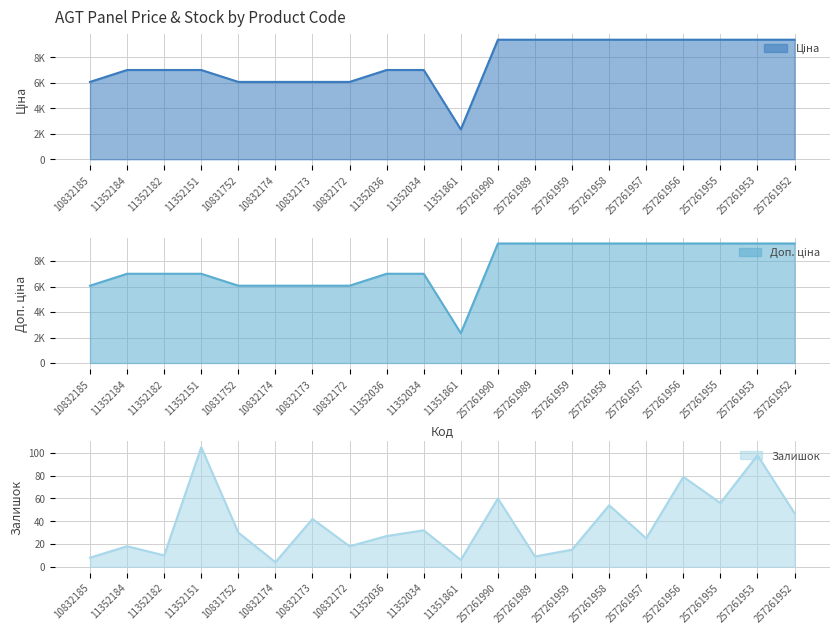

Reading right to left, extract all data points from this chart.

Ціна: 9379.3	9379.3	9379.3	9379.3	9379.3	9379.3	9379.3	9379.3	9379.3	2340.3	7002.7	7002.7	6067.2	6067.2	6067.2	6067.2	7002.7	7002.7	7002.7	6067.2
Доп. ціна: 9379.3	9379.3	9379.3	9379.3	9379.3	9379.3	9379.3	9379.3	9379.3	2340.0	7002.7	7002.7	6067.2	6067.2	6067.2	6067.2	7002.7	7002.7	7002.7	6067.2
Залишок: 47.0	98.0	56.0	79.0	25.0	54.0	15.0	9.0	60.0	6.0	32.0	27.0	18.0	42.0	4.0	30.0	105.0	10.0	18.0	8.0